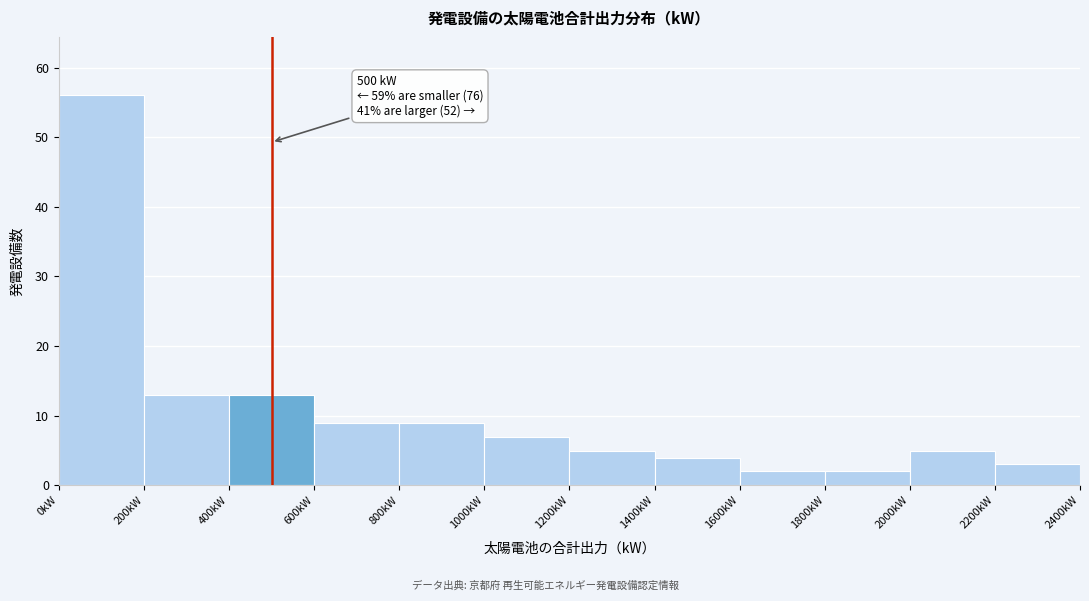

Which range on the x-axis has the tallest bar?

0 to 200